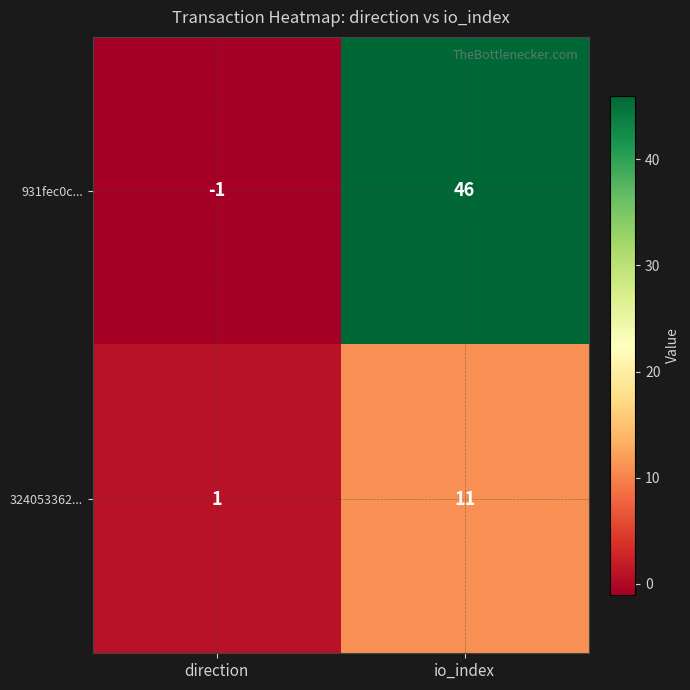

How many distinct data groups are displayed?

2